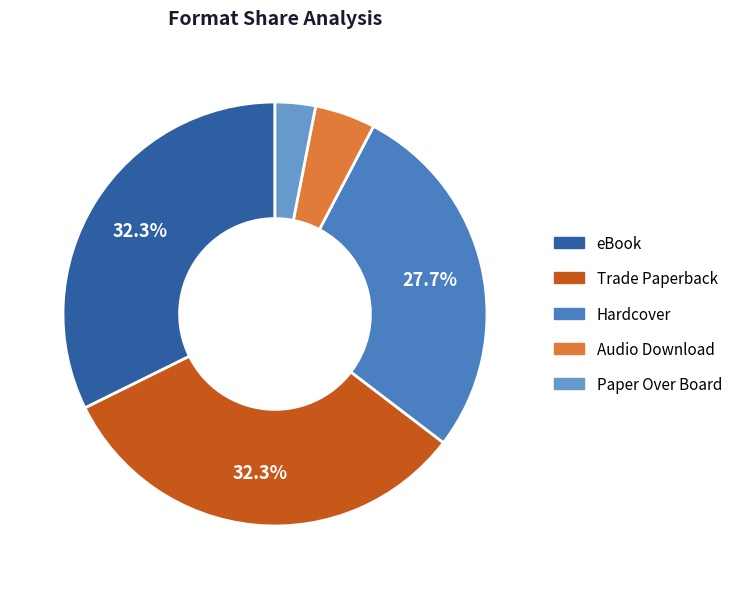

Combined, what portion of the pie is Paper Over Board and eBook?

35.4%